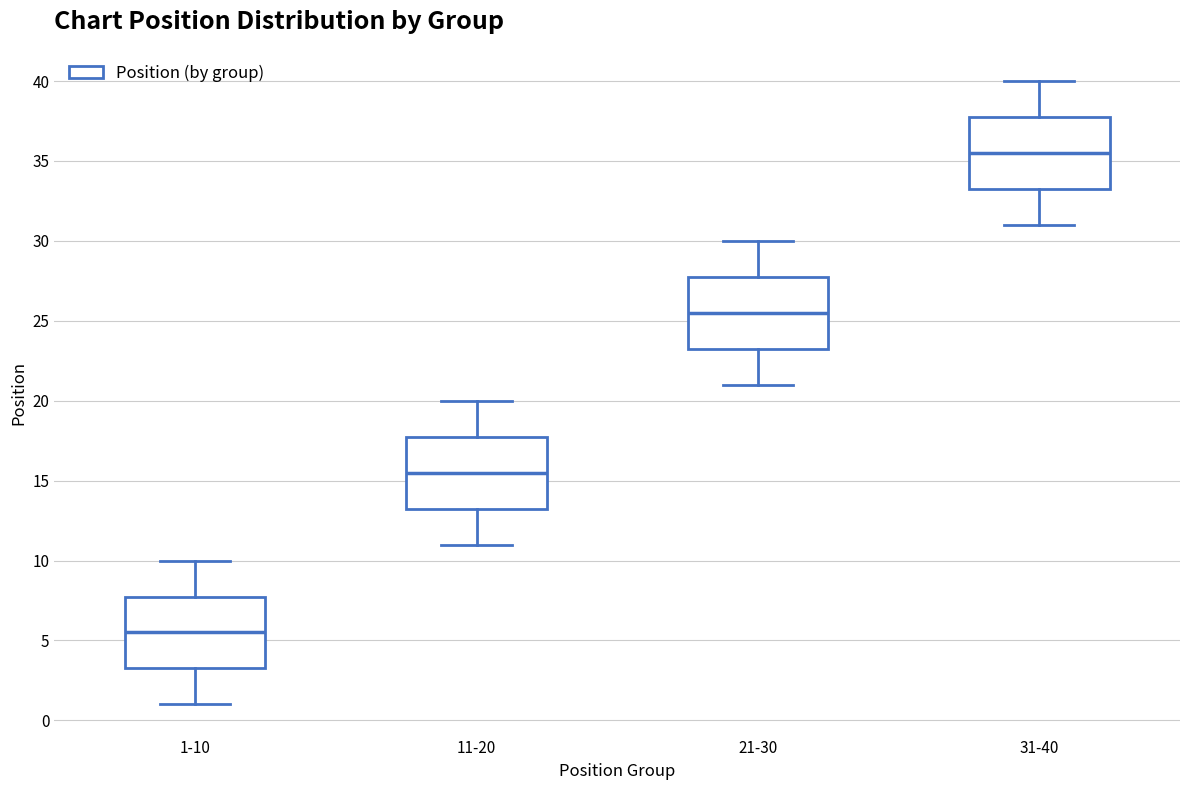

Reading left to right, read every box against the y-axis: the position of its median line, the range the box covers, and the ends of its whiskers. The values are not printed on the chart, so give them approximately, as read against the axis.

1-10: median 5.5, box 3.5 to 8.0, whiskers 1.0 to 10.0
11-20: median 15.5, box 13.5 to 18.0, whiskers 11.0 to 20.0
21-30: median 25.5, box 23.5 to 28.0, whiskers 21.0 to 30.0
31-40: median 35.5, box 33.5 to 38.0, whiskers 31.0 to 40.0